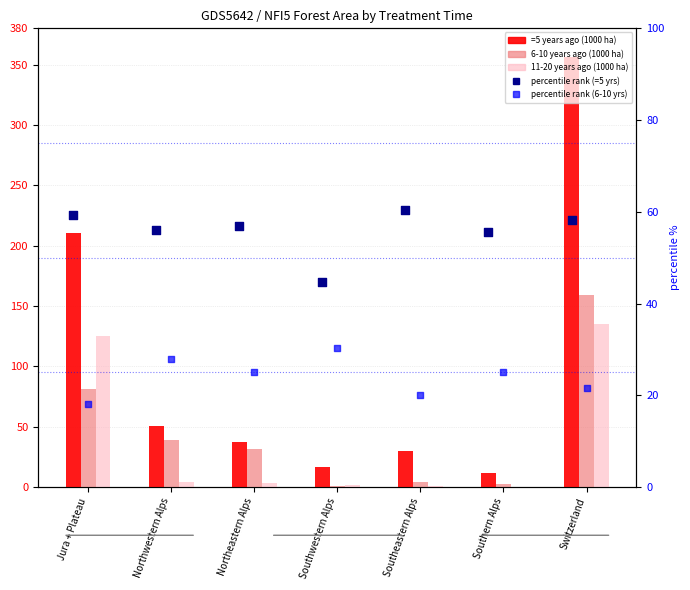

At how many categories does at least one series exceed 317?

1